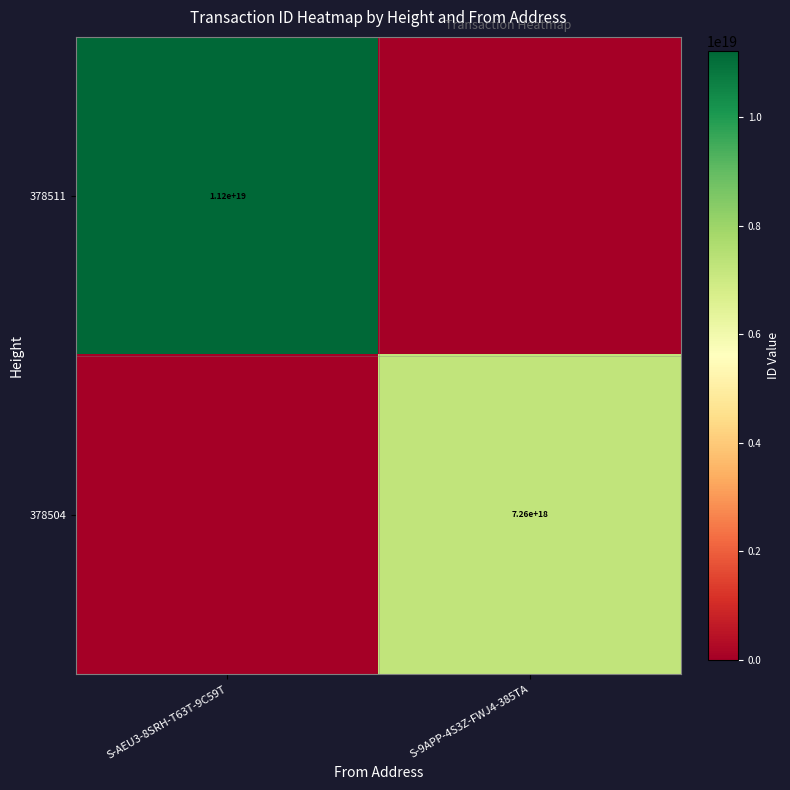

Is it true that 378511 equals 18103656222395205632 at S-AEU3-8SRH-T63T-9C59T?

False